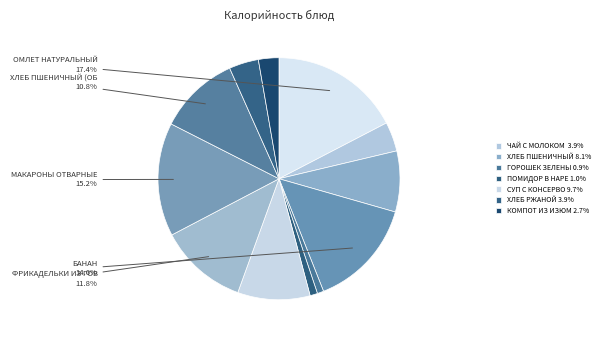

How many slices are in this pie chart?

12